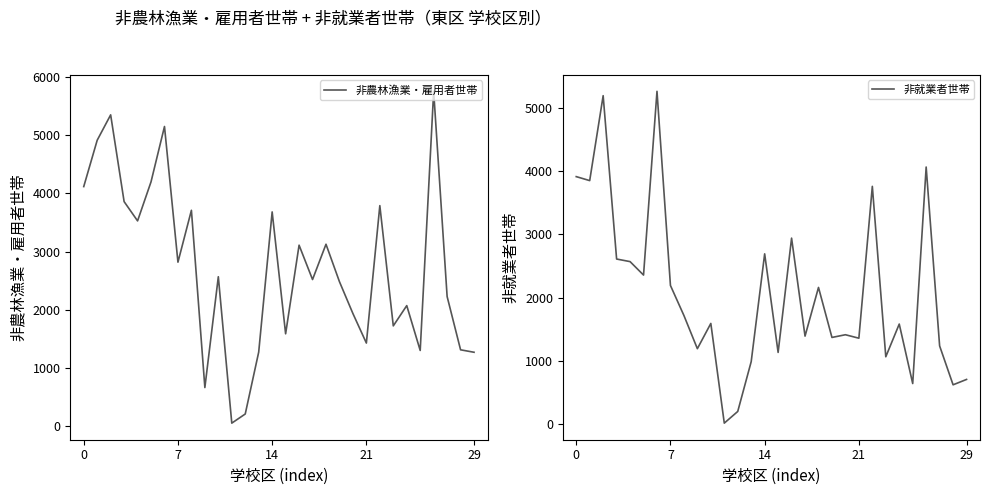

Read the 非就業者世帯 value at 15, to the nearest 50.

1150